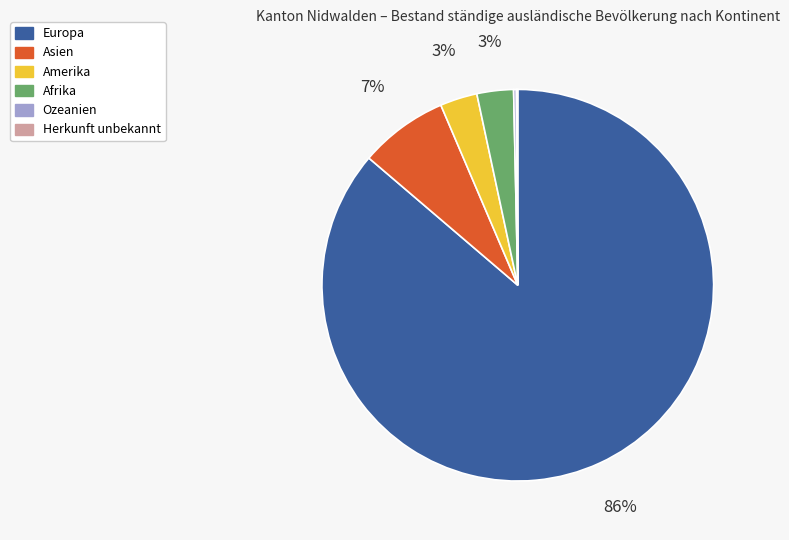

Which has a higher value, Asien or Europa?

Europa